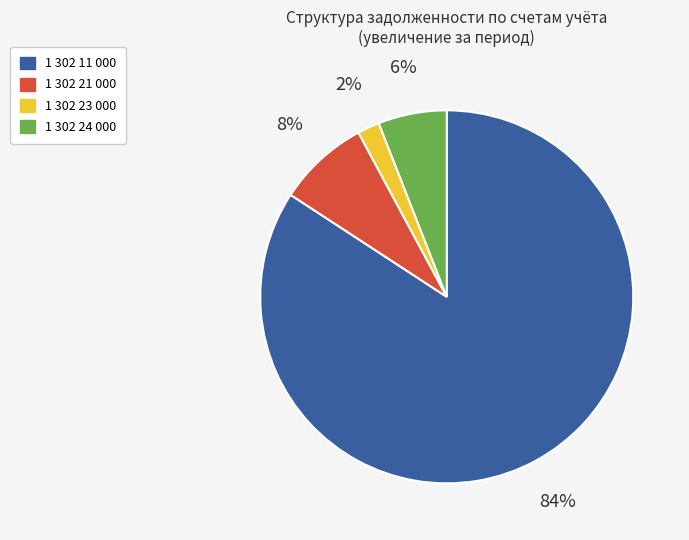

How many slices are in this pie chart?

4